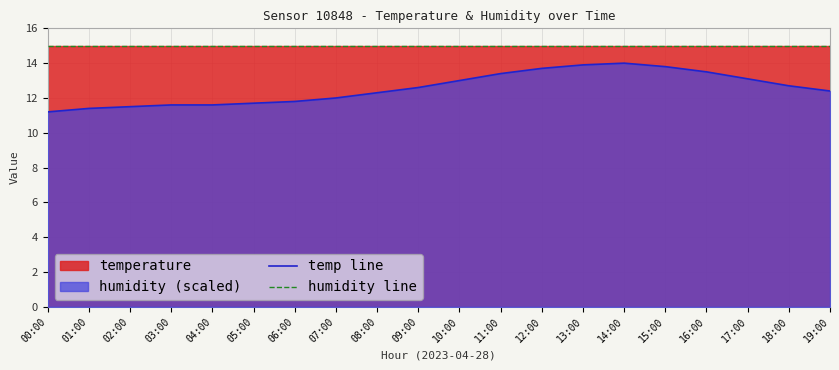

Between 09:00 and 19:00, which series saw the biggest shift?

temp line